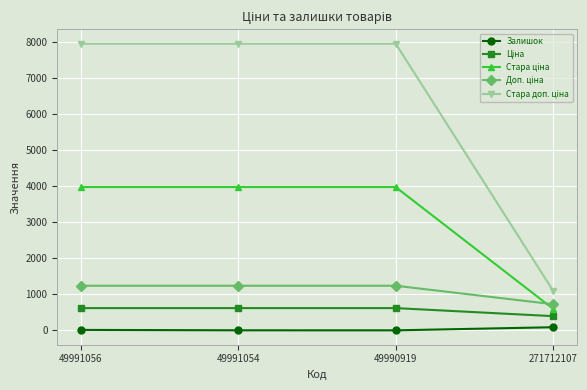

How many interior local valleys does the Залишок series have?

1